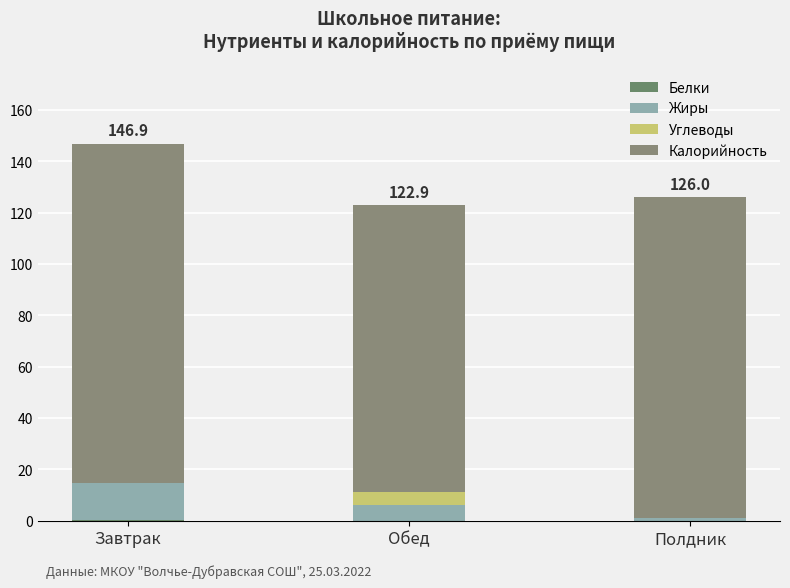

At how many categories does at least one series exceed 94?

3